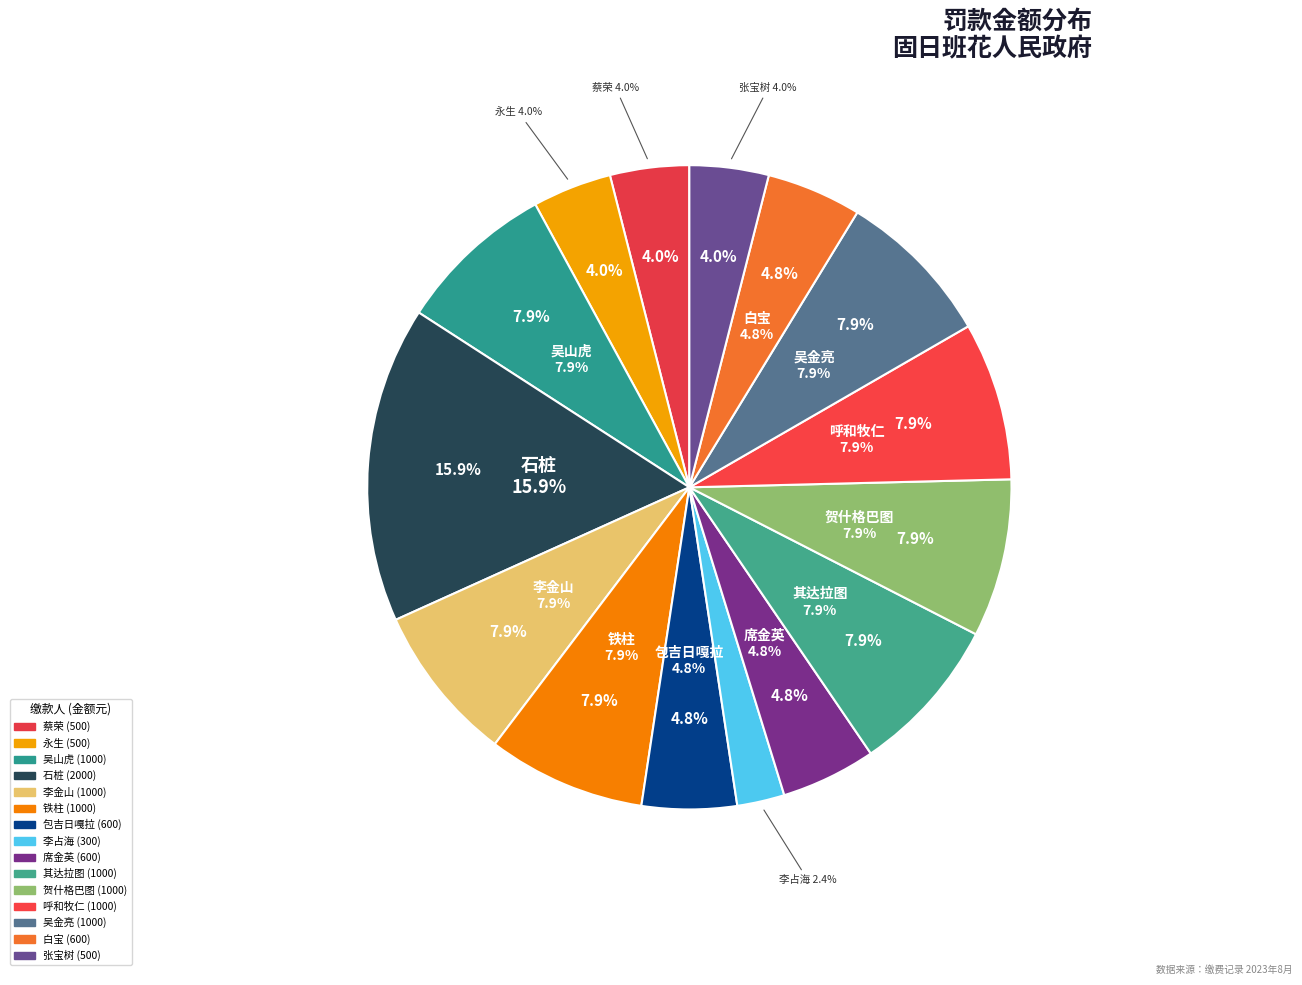

Which category has the smallest portion of the pie?

李占海 (300)